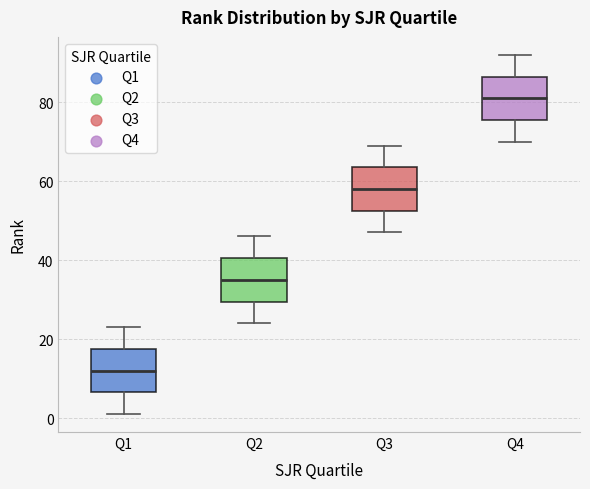

Which box has the lowest median line?

Q1